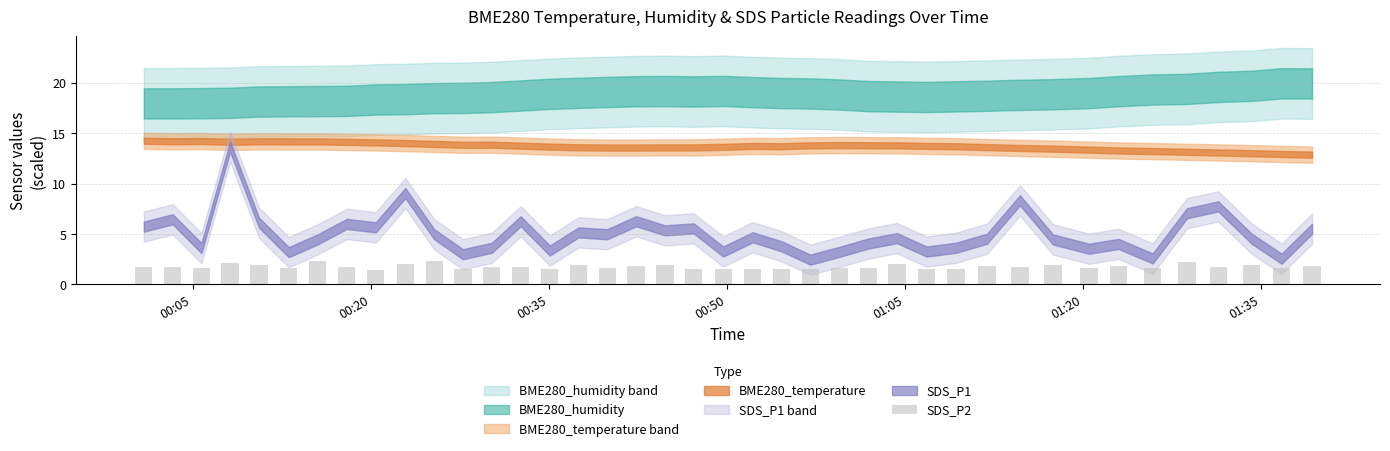

What is the minimum value shown in the chart?

1.5